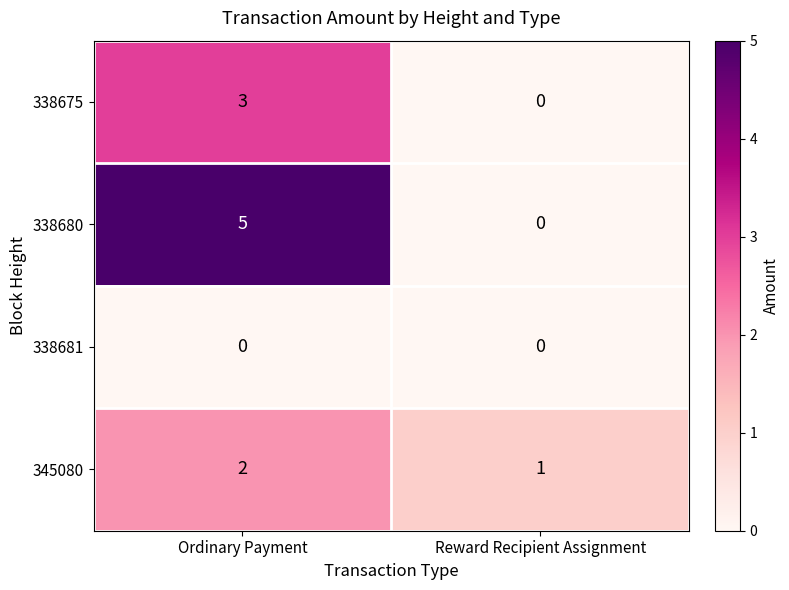

List the series in order of their peak value, highest first.

338680, 338675, 345080, 338681